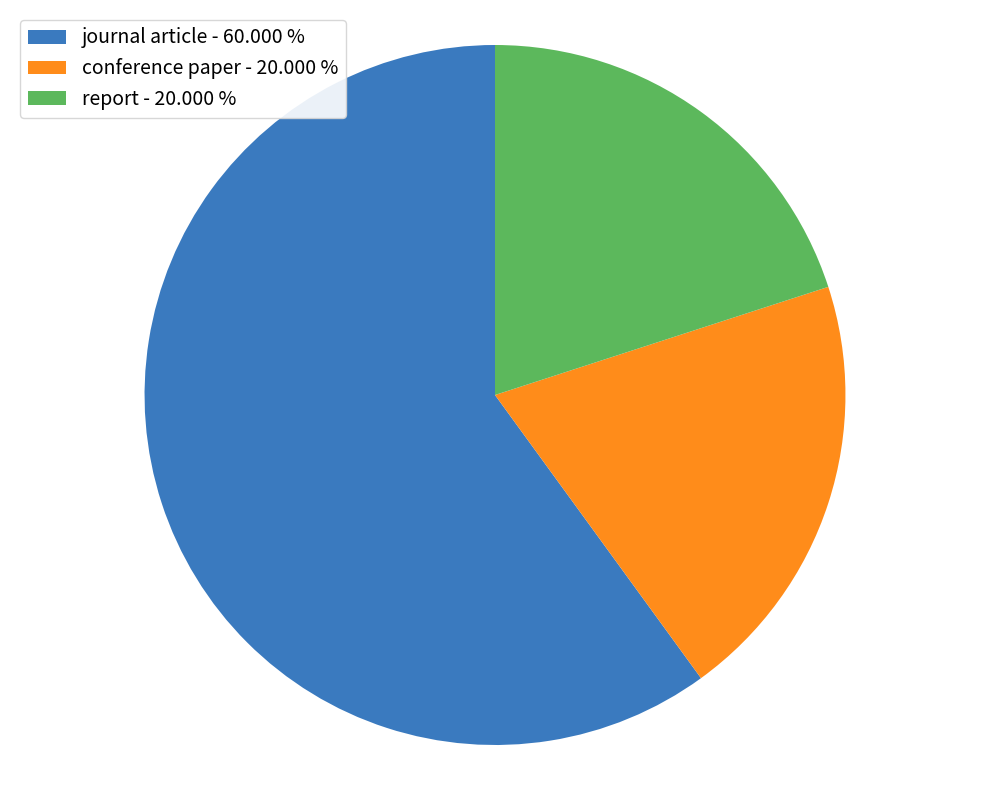

What is the ratio of the value at journal article - 60.000 % to the value at report - 20.000 %?

3.0